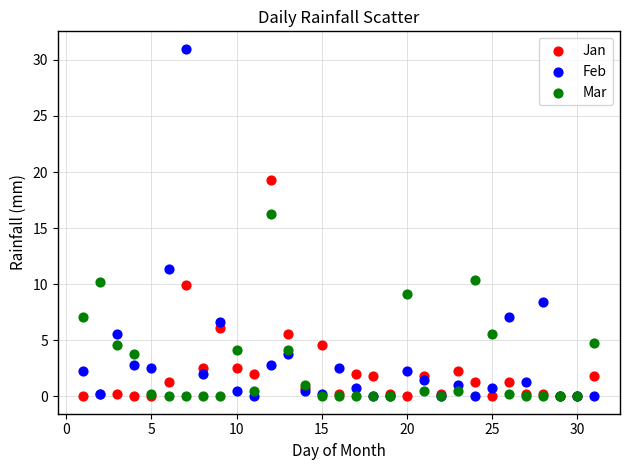

In the Mar series, what Y value is closest to 8?

7.1